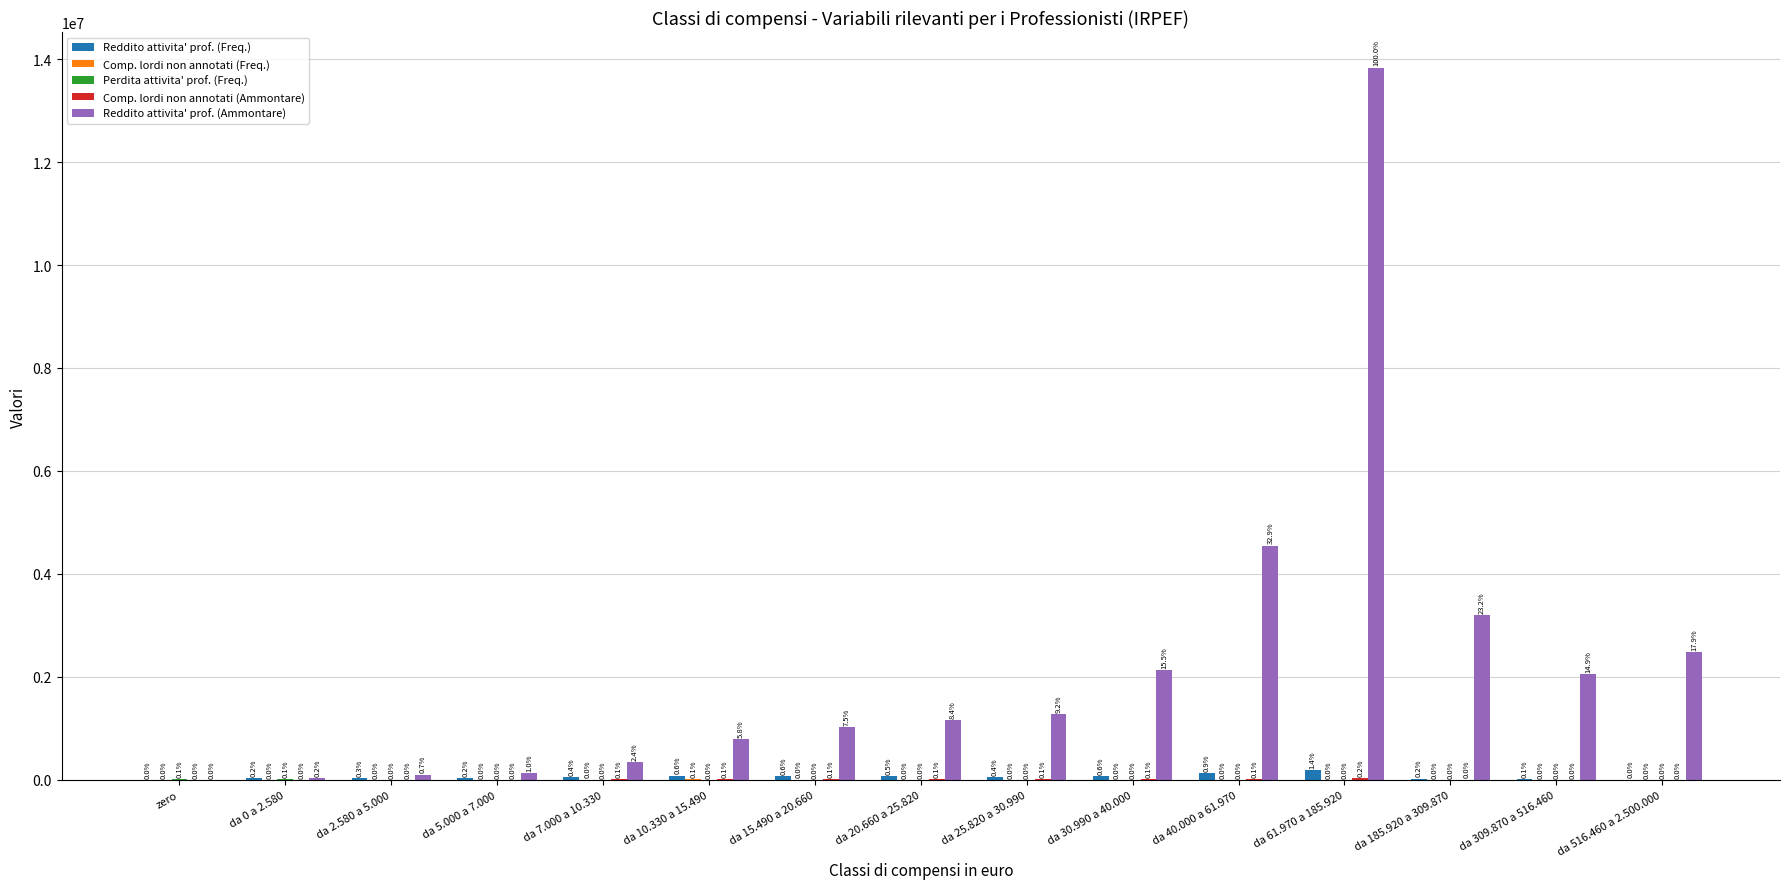

Are the bars horizontal?

No